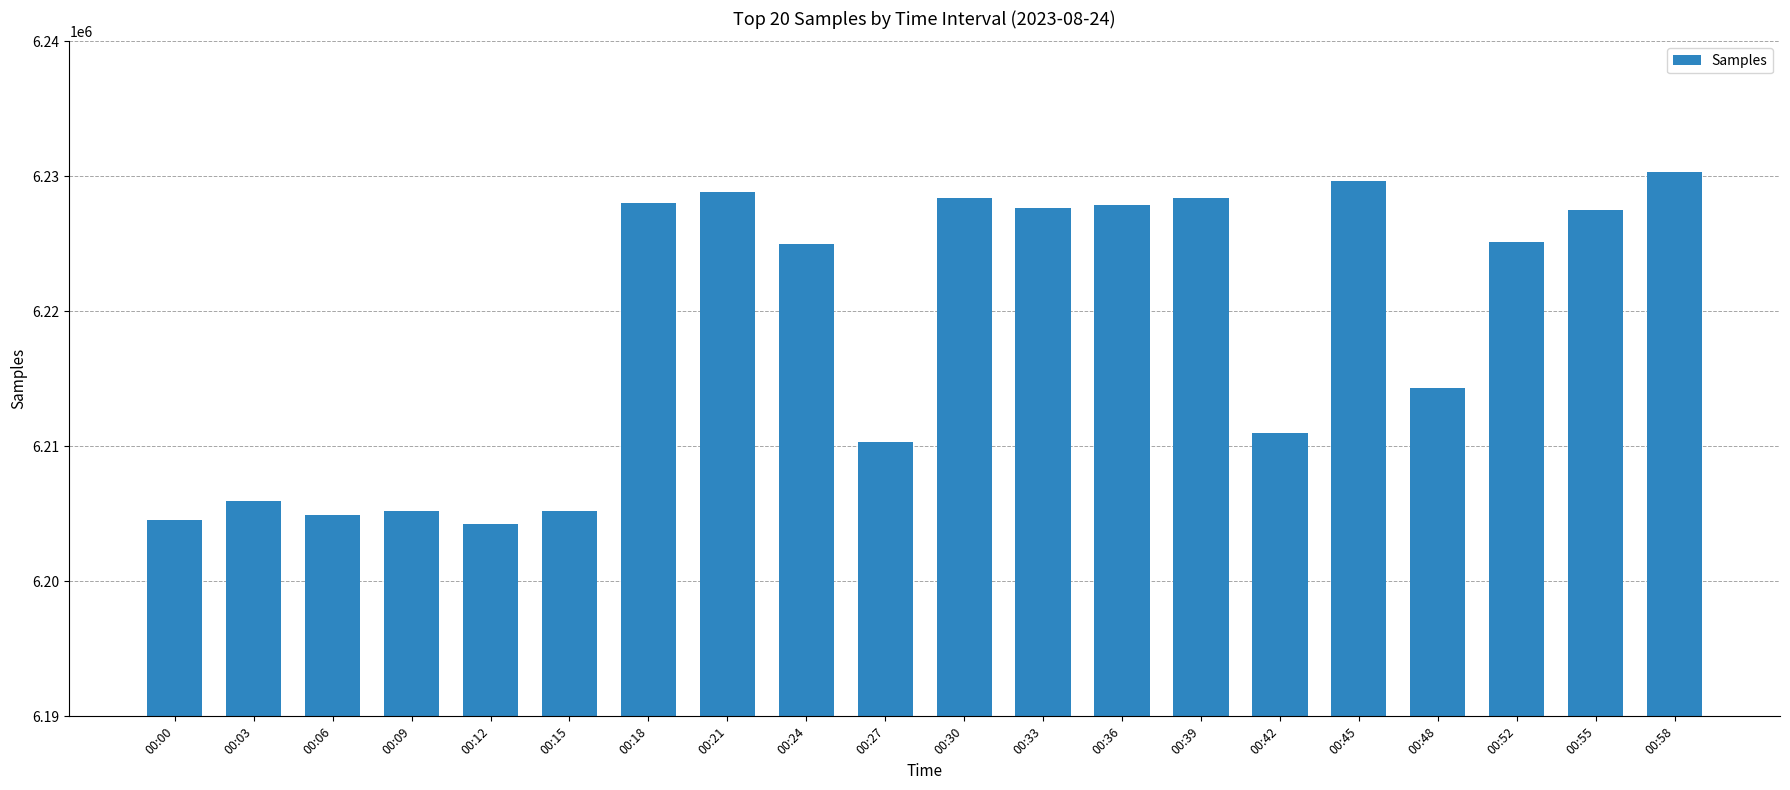

What is the difference between the maximum and minimum values?

26021